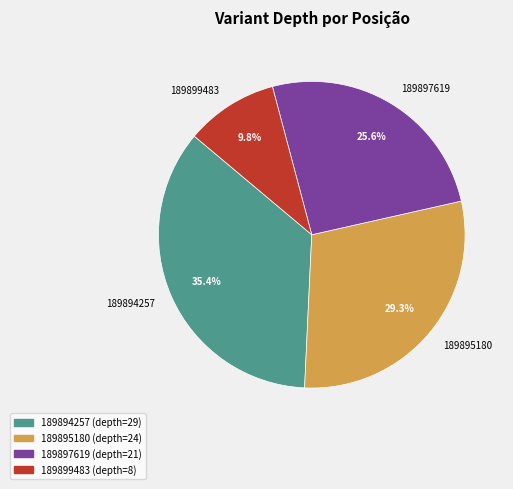

Rank the categories by value from highest to lowest.

189894257, 189895180, 189897619, 189899483